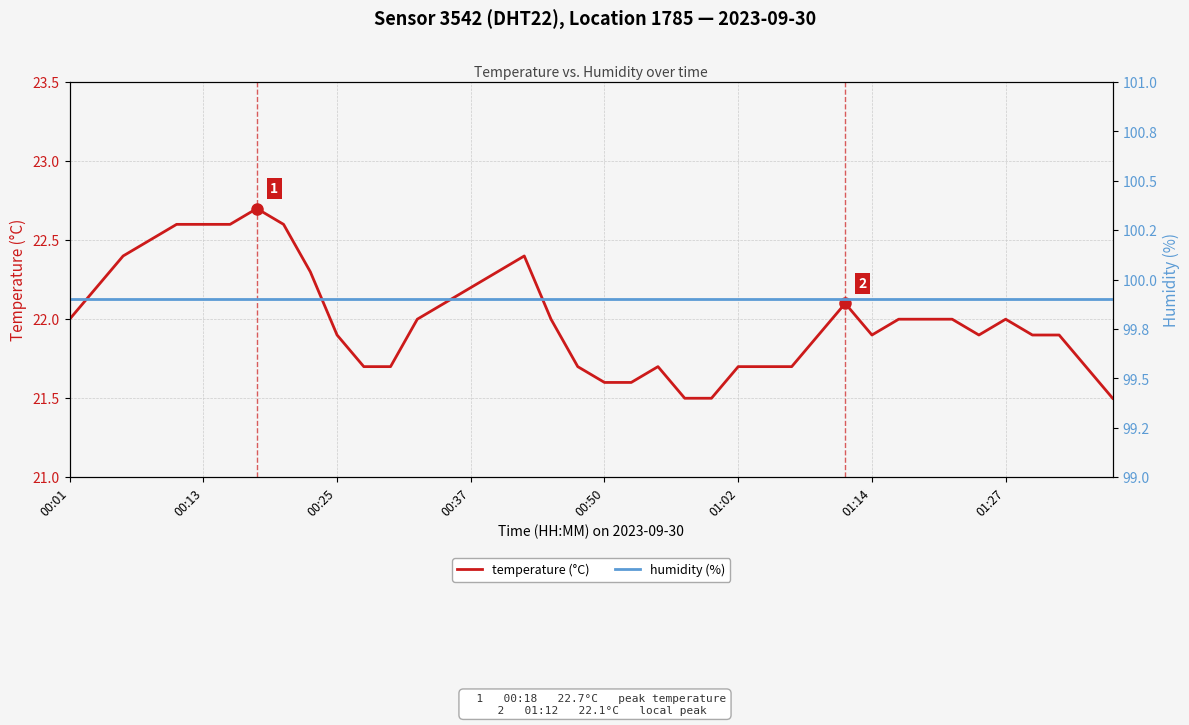

What is the lowest value of the temperature (°C) series?

21.5